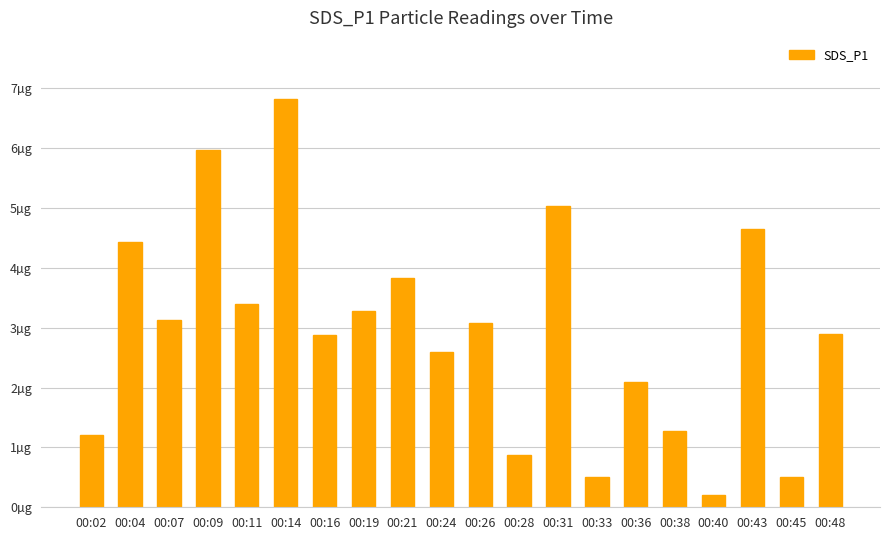

Are the bars horizontal?

No